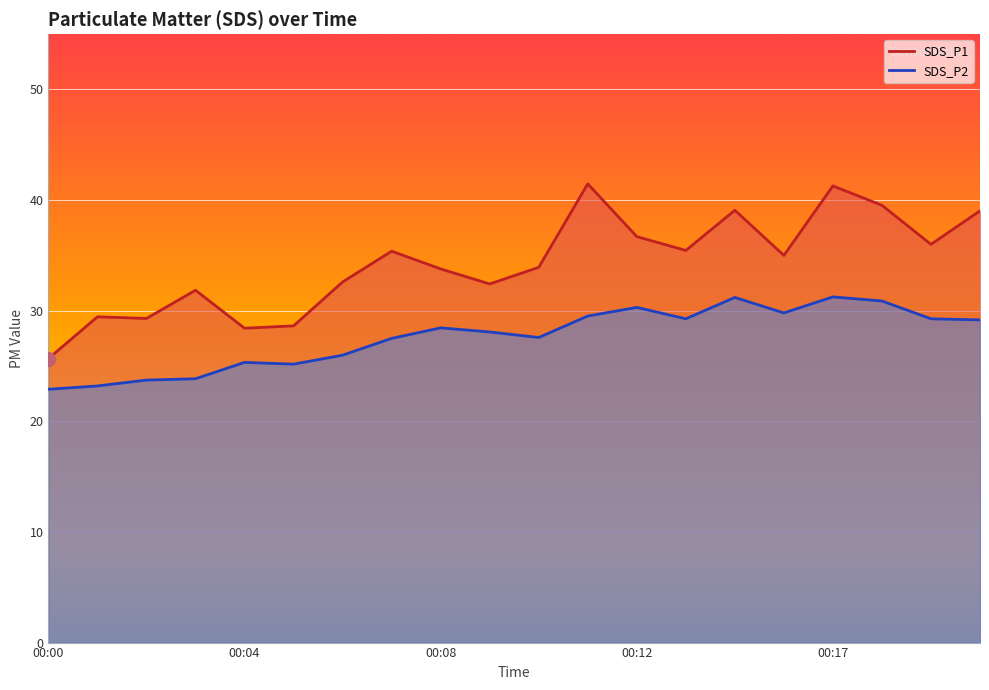

Reading right to left, what are all the values shown in this chart?

SDS_P1: 39.0	36.0	39.5	41.3	35.0	39.1	35.5	36.7	41.5	33.9	32.4	33.8	35.4	32.6	28.6	28.4	31.9	29.3	29.4	25.7
SDS_P2: 29.2	29.3	30.9	31.2	29.8	31.2	29.3	30.3	29.5	27.6	28.1	28.4	27.5	26.0	25.2	25.3	23.9	23.7	23.2	22.9